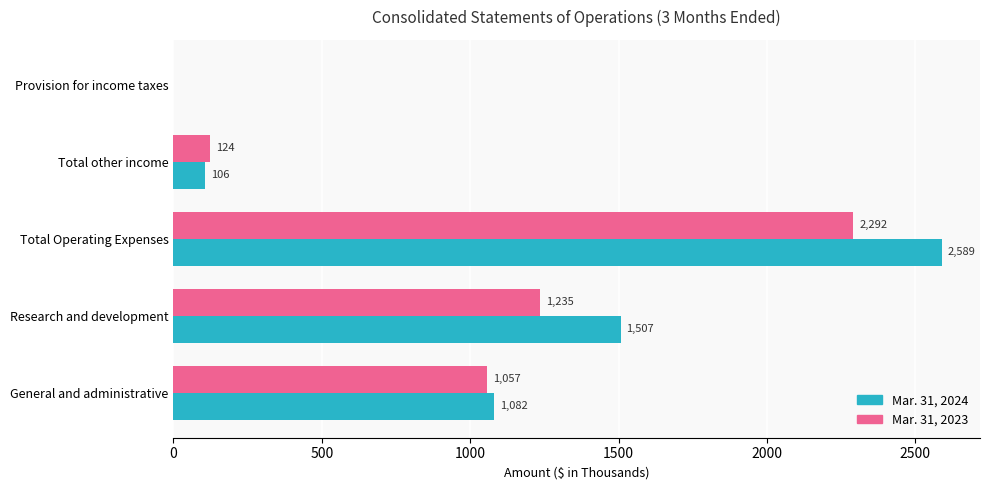

What is the maximum value shown in the chart?

2589